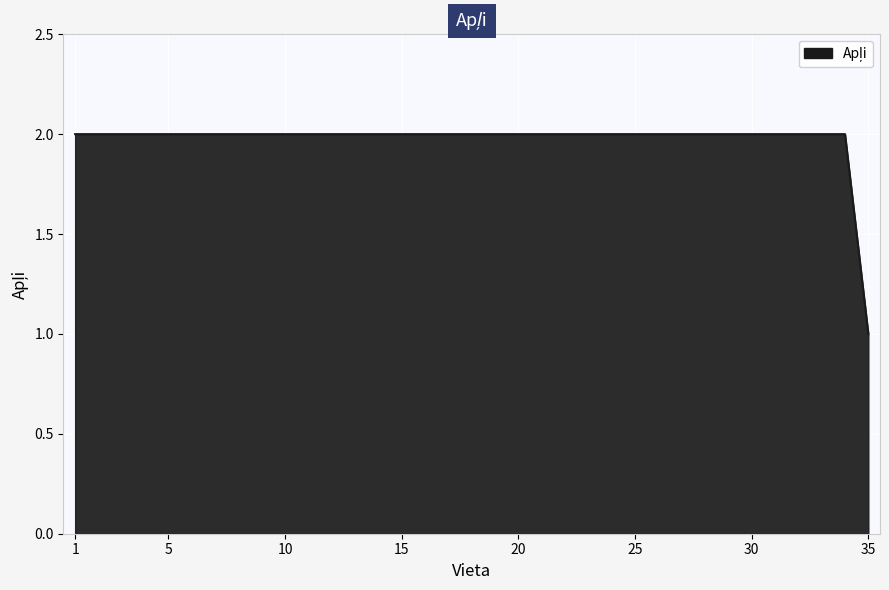

List the labels in order of value, largest first.

1, 2, 3, 4, 5, 6, 7, 8, 9, 10, 11, 12, 13, 14, 15, 16, 17, 18, 19, 20, 21, 22, 23, 24, 25, 26, 27, 28, 29, 30, 31, 32, 33, 34, 35